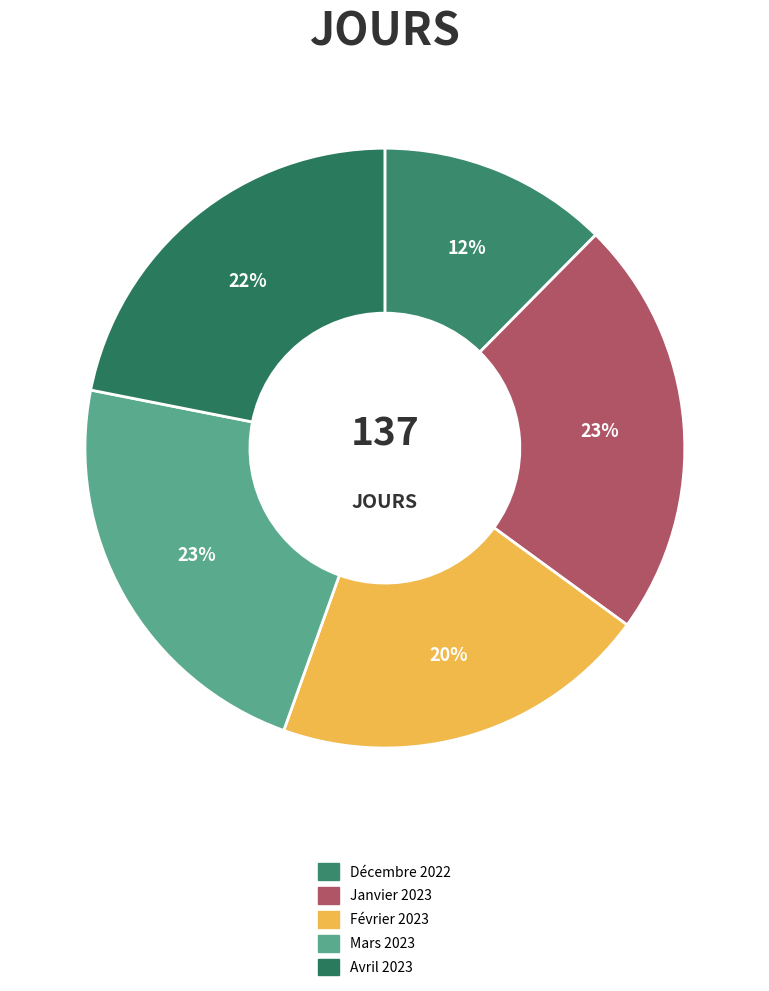

Rank the categories by value from highest to lowest.

Janvier 2023, Mars 2023, Avril 2023, Février 2023, Décembre 2022